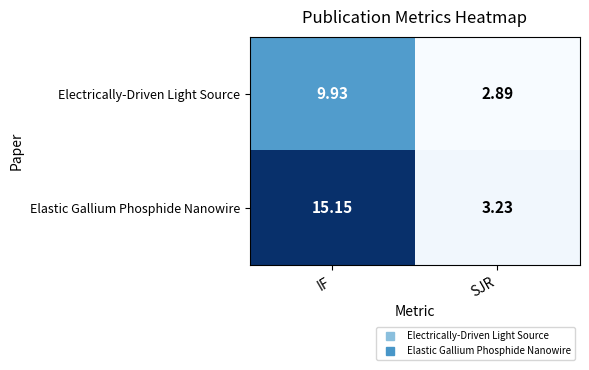

Rank the series by their average value, from lowest to highest.

Electrically-Driven Light Source, Elastic Gallium Phosphide Nanowire